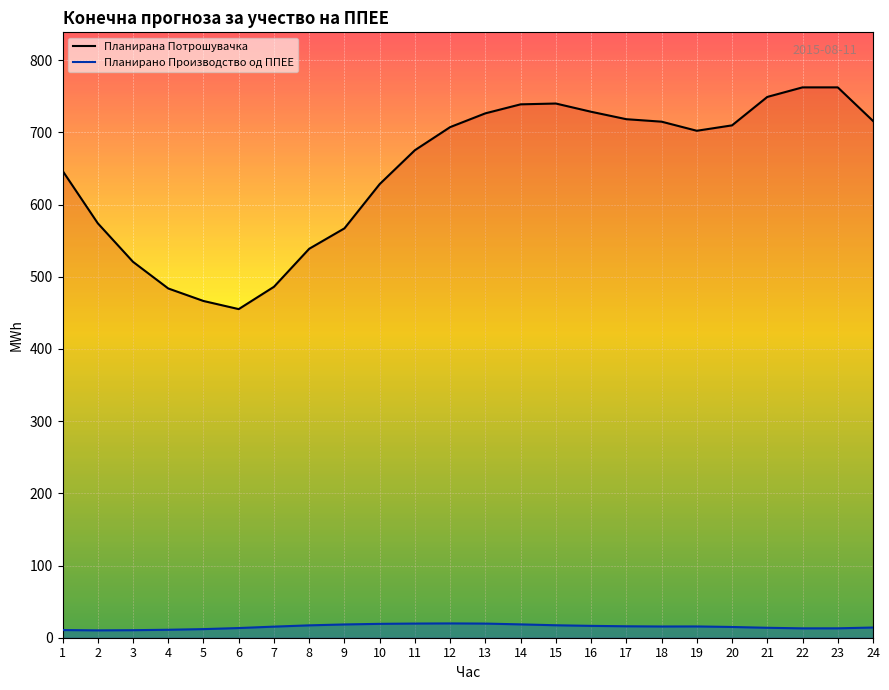

Reading left to right, what are all the values shown in this chart?

Планирана Потрошувачка: 646.9	574.2	520.7	483.8	466.5	455.2	486.1	538.8	567.1	628.4	675.4	707.3	726.4	738.9	740.0	728.6	718.3	714.9	702.3	709.8	749.1	762.4	762.4	715.9
Планирано Производство од ППЕЕ: 10.6	10.2	10.4	11.0	11.9	13.4	15.4	17.1	18.4	19.2	19.6	19.8	19.6	18.5	17.3	16.4	15.9	15.6	15.6	14.9	13.8	13.0	13.0	14.1